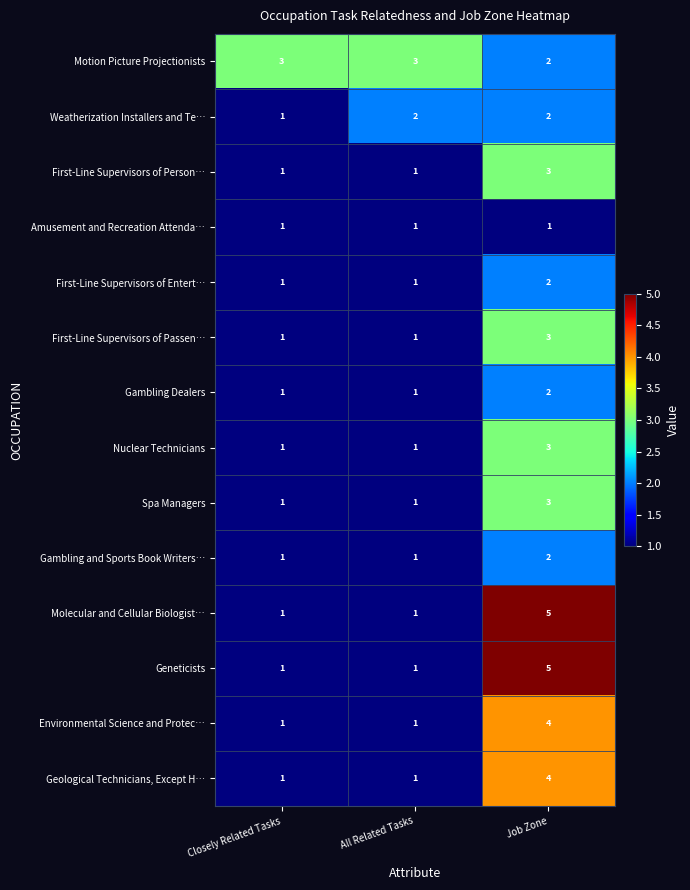

Count the number of categories in the chart.

3